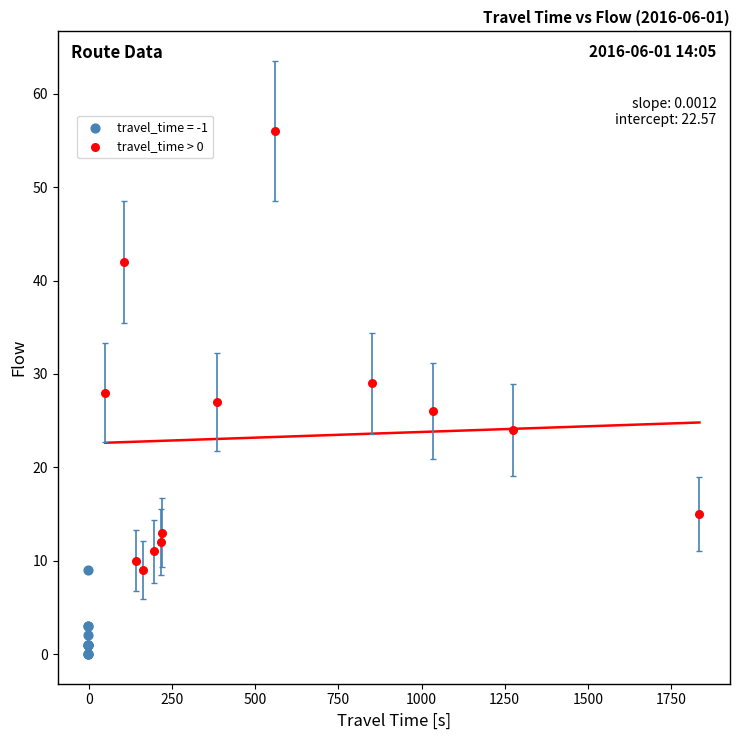

Which series contains the highest Y value?

travel_time > 0